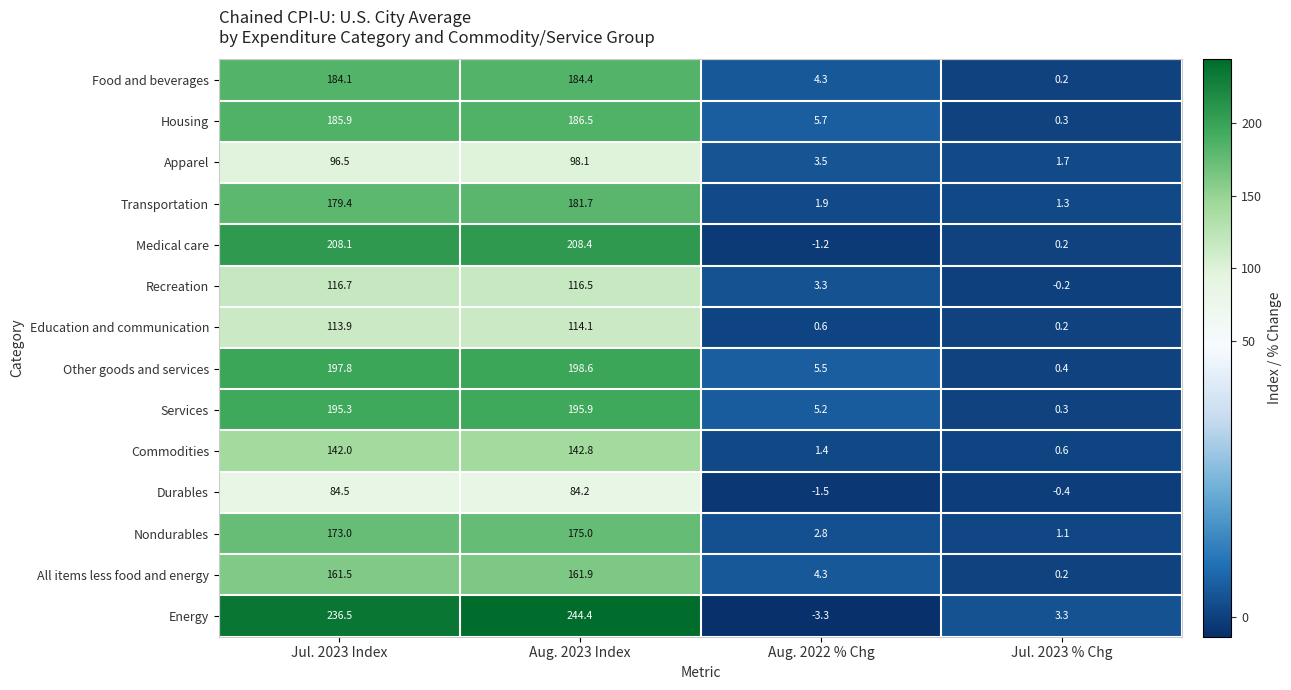

What is the difference between the Medical care values at Jul. 2023 % Chg and Jul. 2023 Index?

207.9